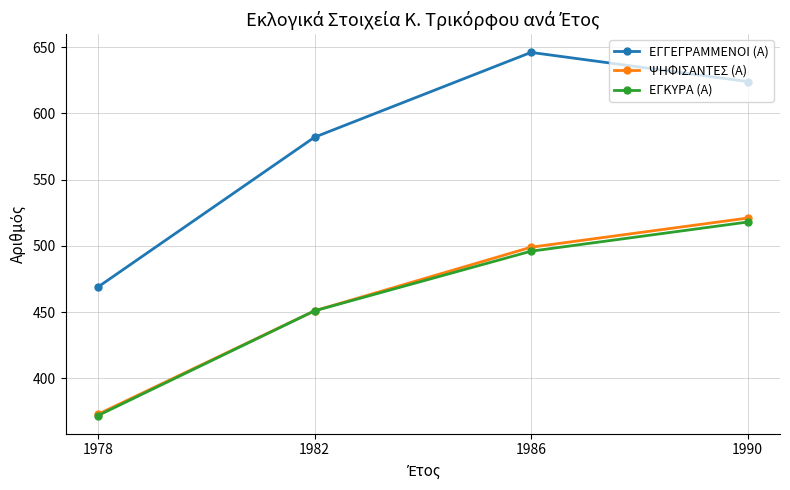

True or false: ΕΓΓΕΓΡΑΜΜΕΝΟΙ (Α) has more than 2 interior local peaks.

False